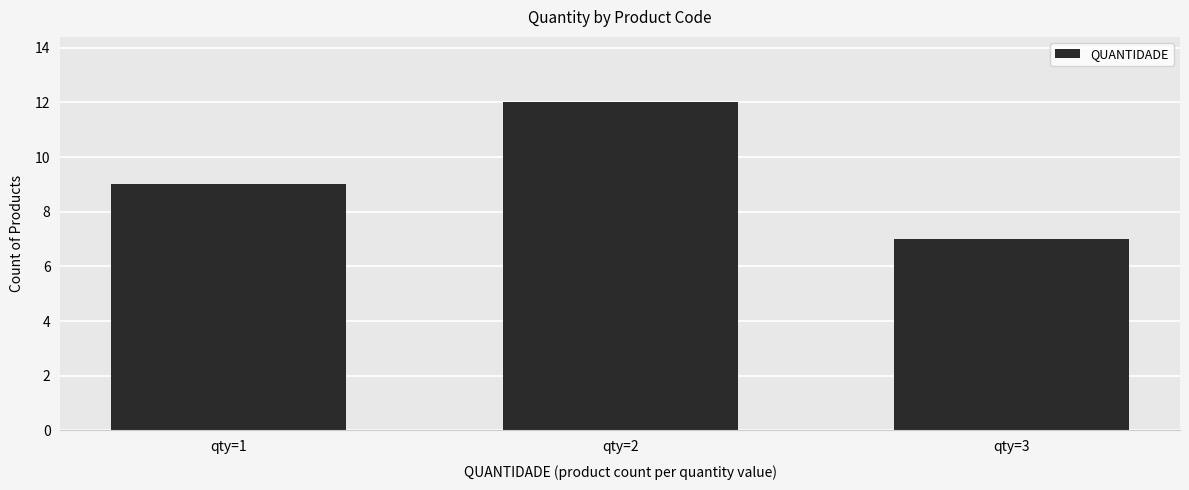

What is the value of the 2nd bar from the left?

12